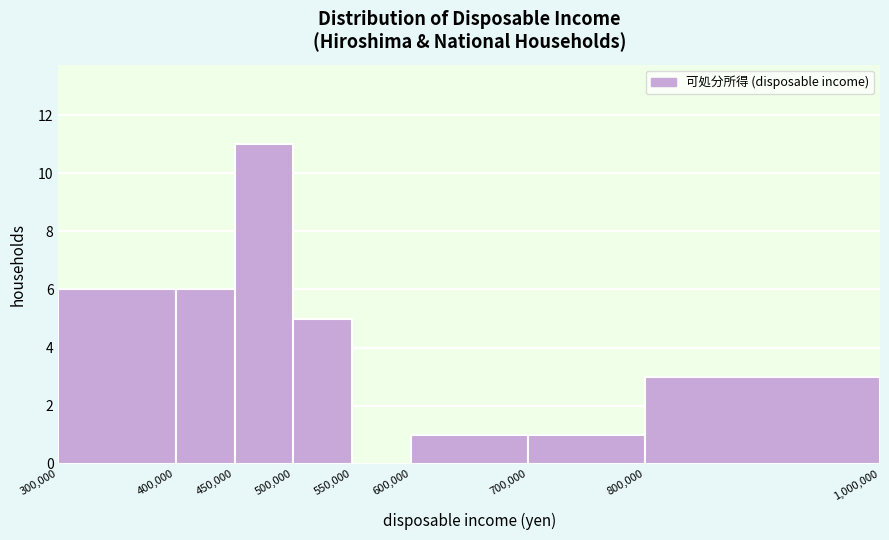

Reading left to right, list every bar in this chart as the range it spans on the x-axis followed by its height. The values are not printed on the chart, so give them approximately, as read against the axis.

300,000 to 400,000: 6
400,000 to 450,000: 6
450,000 to 500,000: 11
500,000 to 550,000: 5
550,000 to 600,000: 0
600,000 to 700,000: 1
700,000 to 800,000: 1
800,000 to 1,000,000: 3